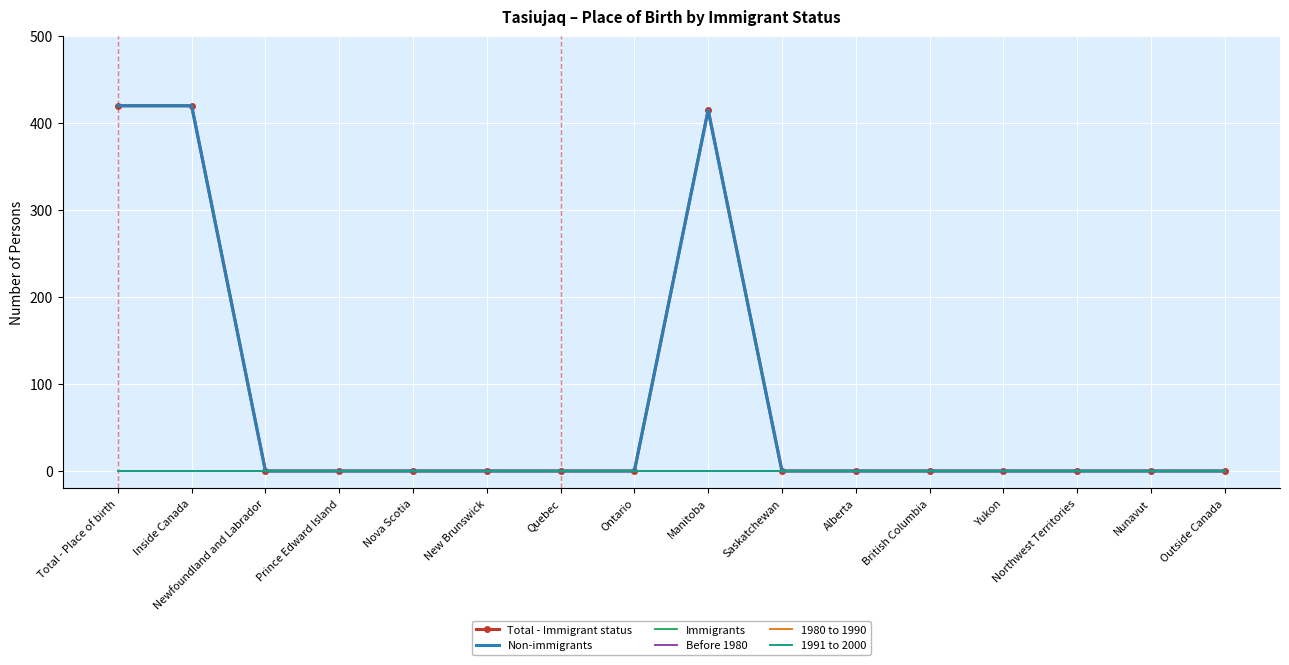

Reading left to right, what are all the values shown in this chart?

Total - Immigrant status: Total - Place of birth=420	Inside Canada=420	Newfoundland and Labrador=0	Prince Edward Island=0	Nova Scotia=0	New Brunswick=0	Quebec=0	Ontario=0	Manitoba=415	Saskatchewan=0	Alberta=0	British Columbia=0	Yukon=0	Northwest Territories=0	Nunavut=0	Outside Canada=0
Non-immigrants: Total - Place of birth=420	Inside Canada=420	Newfoundland and Labrador=0	Prince Edward Island=0	Nova Scotia=0	New Brunswick=0	Quebec=0	Ontario=0	Manitoba=415	Saskatchewan=0	Alberta=0	British Columbia=0	Yukon=0	Northwest Territories=0	Nunavut=0	Outside Canada=0
Immigrants: Total - Place of birth=0	Inside Canada=0	Newfoundland and Labrador=0	Prince Edward Island=0	Nova Scotia=0	New Brunswick=0	Quebec=0	Ontario=0	Manitoba=0	Saskatchewan=0	Alberta=0	British Columbia=0	Yukon=0	Northwest Territories=0	Nunavut=0	Outside Canada=0
Before 1980: Total - Place of birth=0	Inside Canada=0	Newfoundland and Labrador=0	Prince Edward Island=0	Nova Scotia=0	New Brunswick=0	Quebec=0	Ontario=0	Manitoba=0	Saskatchewan=0	Alberta=0	British Columbia=0	Yukon=0	Northwest Territories=0	Nunavut=0	Outside Canada=0
1980 to 1990: Total - Place of birth=0	Inside Canada=0	Newfoundland and Labrador=0	Prince Edward Island=0	Nova Scotia=0	New Brunswick=0	Quebec=0	Ontario=0	Manitoba=0	Saskatchewan=0	Alberta=0	British Columbia=0	Yukon=0	Northwest Territories=0	Nunavut=0	Outside Canada=0
1991 to 2000: Total - Place of birth=0	Inside Canada=0	Newfoundland and Labrador=0	Prince Edward Island=0	Nova Scotia=0	New Brunswick=0	Quebec=0	Ontario=0	Manitoba=0	Saskatchewan=0	Alberta=0	British Columbia=0	Yukon=0	Northwest Territories=0	Nunavut=0	Outside Canada=0